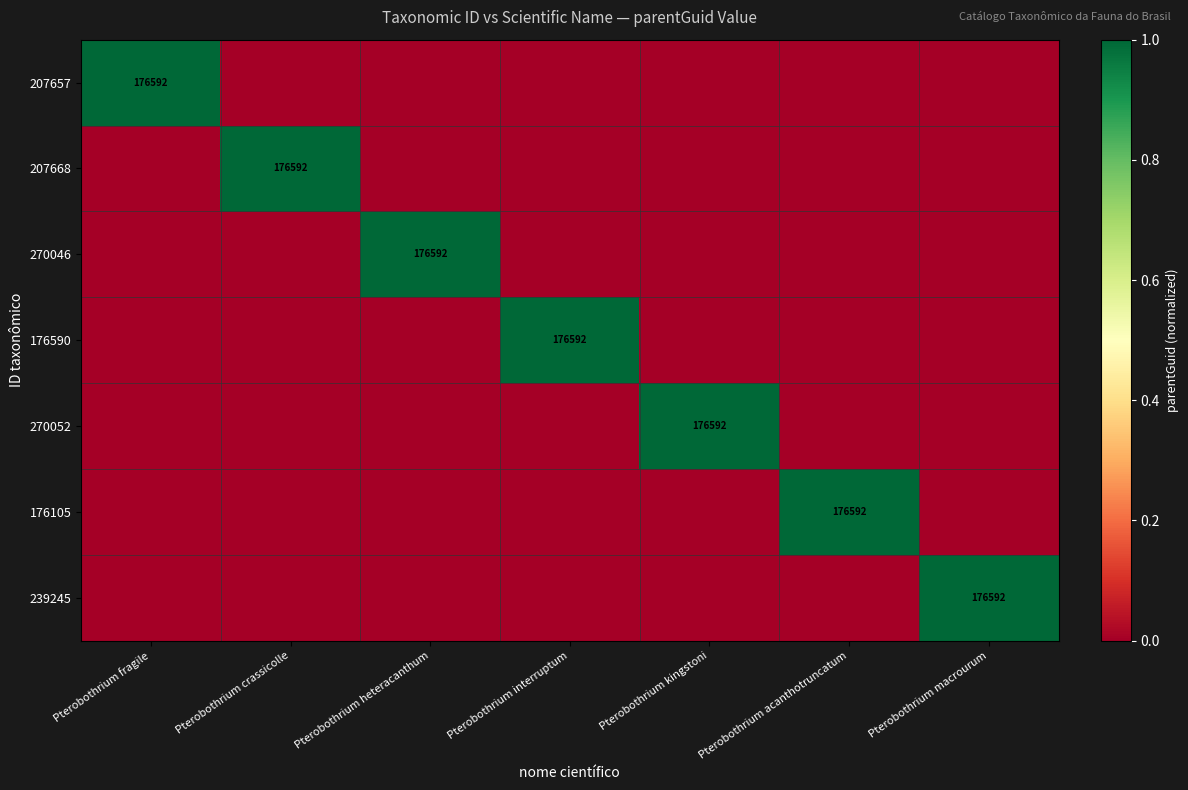

True or false: 176590 has a value of 235685 at Pterobothrium interruptum.

False